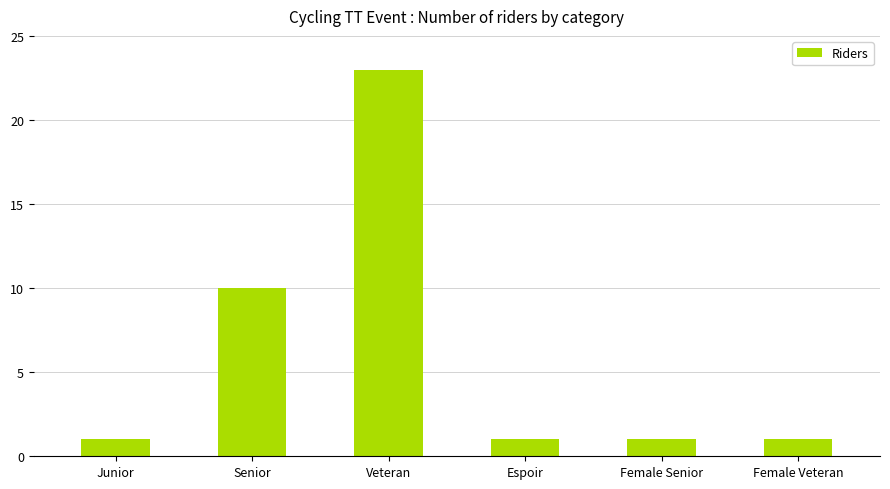

Reading right to left, what are all the values shown in this chart?

Female Veteran=1	Female Senior=1	Espoir=1	Veteran=23	Senior=10	Junior=1